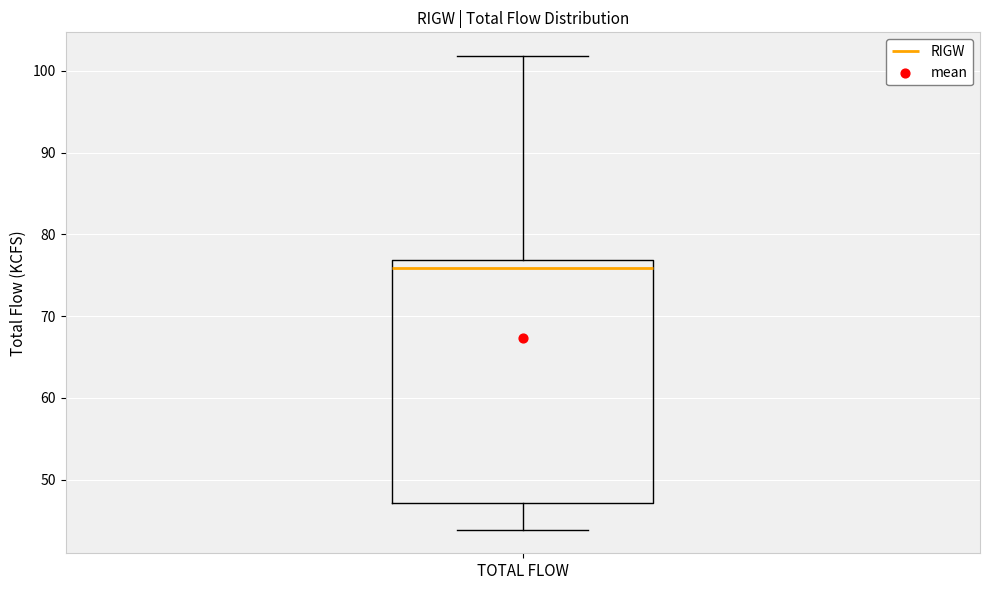

Read this box plot against the y-axis: the position of the median line, the range covered by the box, and the ends of both whiskers. The values are not printed on the chart, so give them approximately, as read against the axis.

median 76, box 47 to 77, whiskers 44 to 102